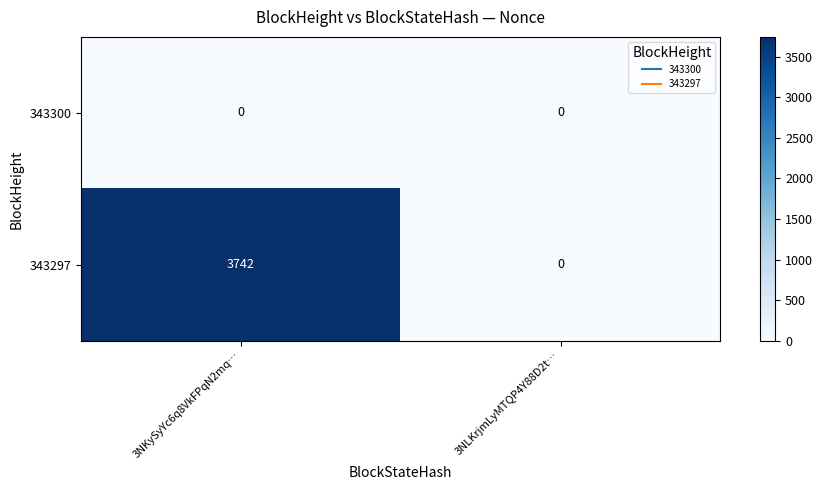

Which series has the largest total across all categories?

343297